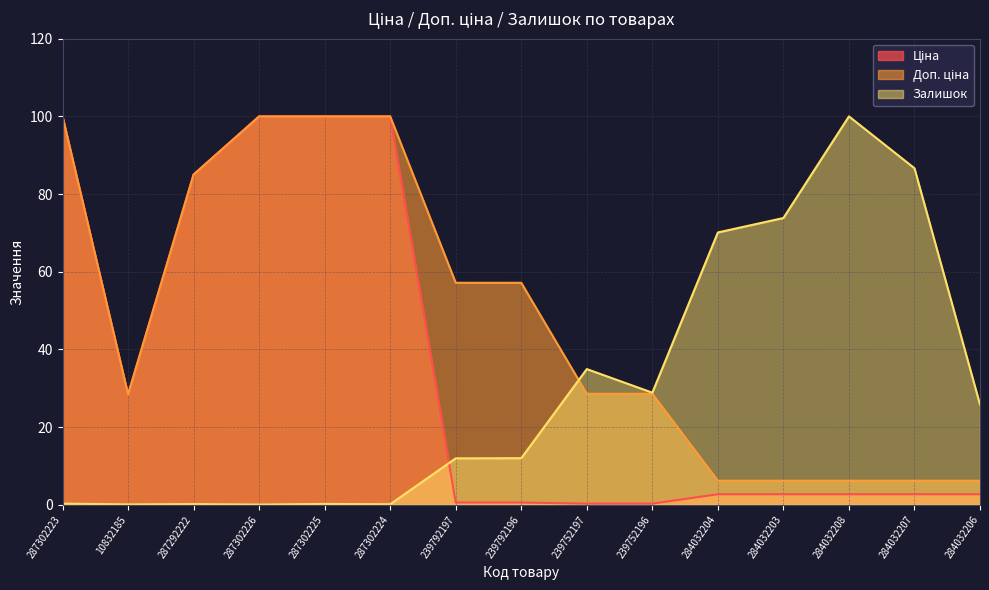

Which series has the largest total across all categories?

Доп. ціна